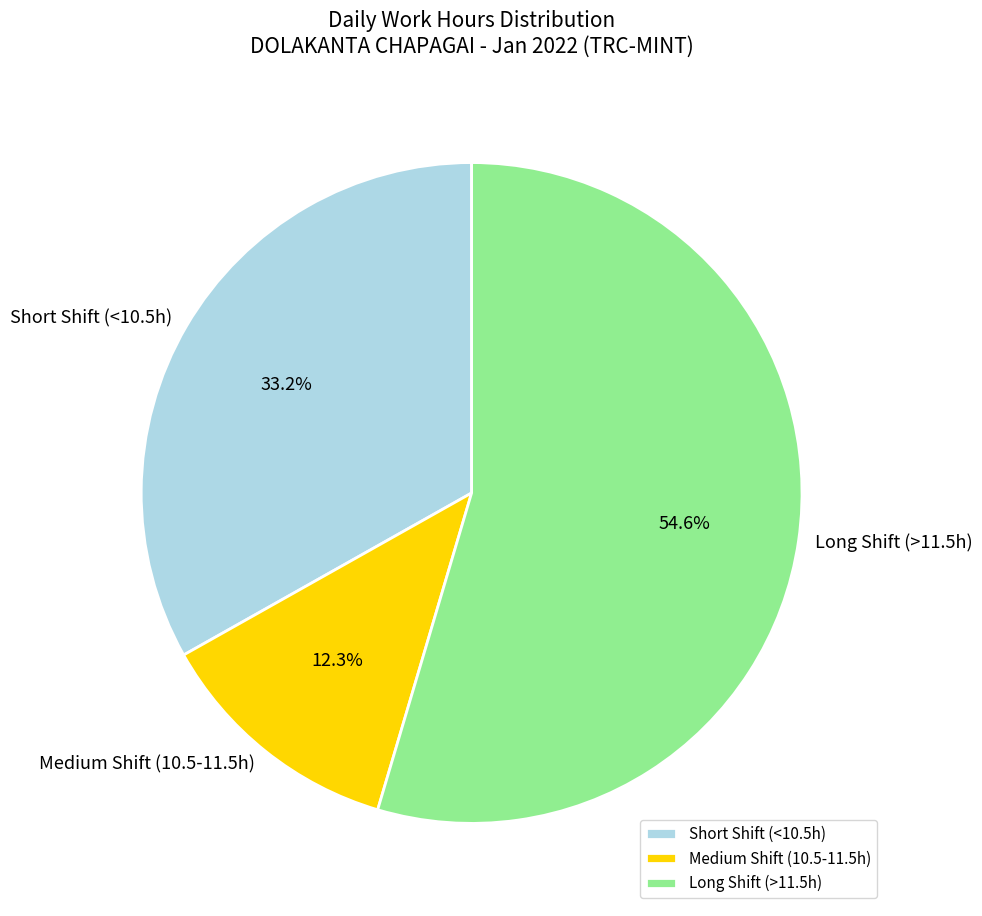

Rank the categories by value from lowest to highest.

Medium Shift (10.5-11.5h), Short Shift (<10.5h), Long Shift (>11.5h)